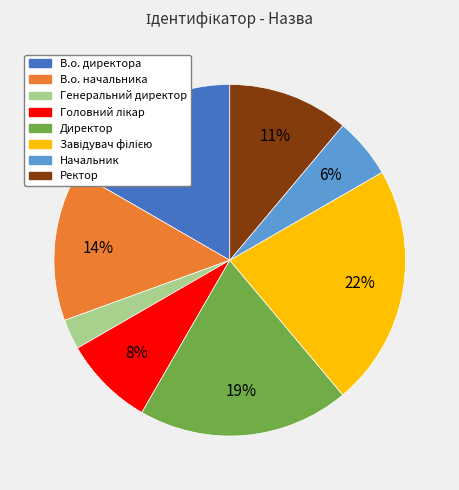

How many segments does this pie chart have?

8